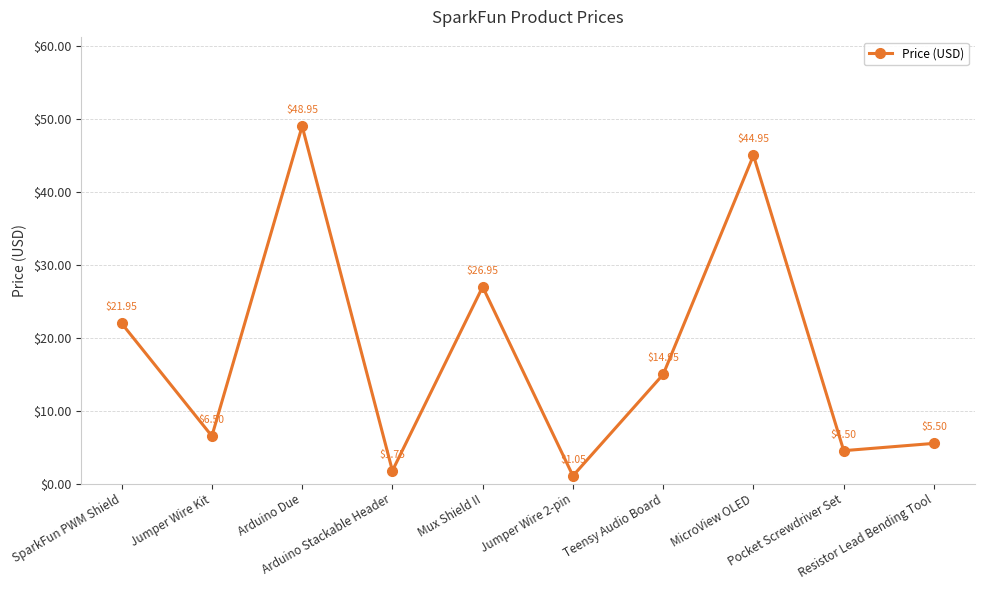

What is the difference between the maximum and minimum values?

47.9